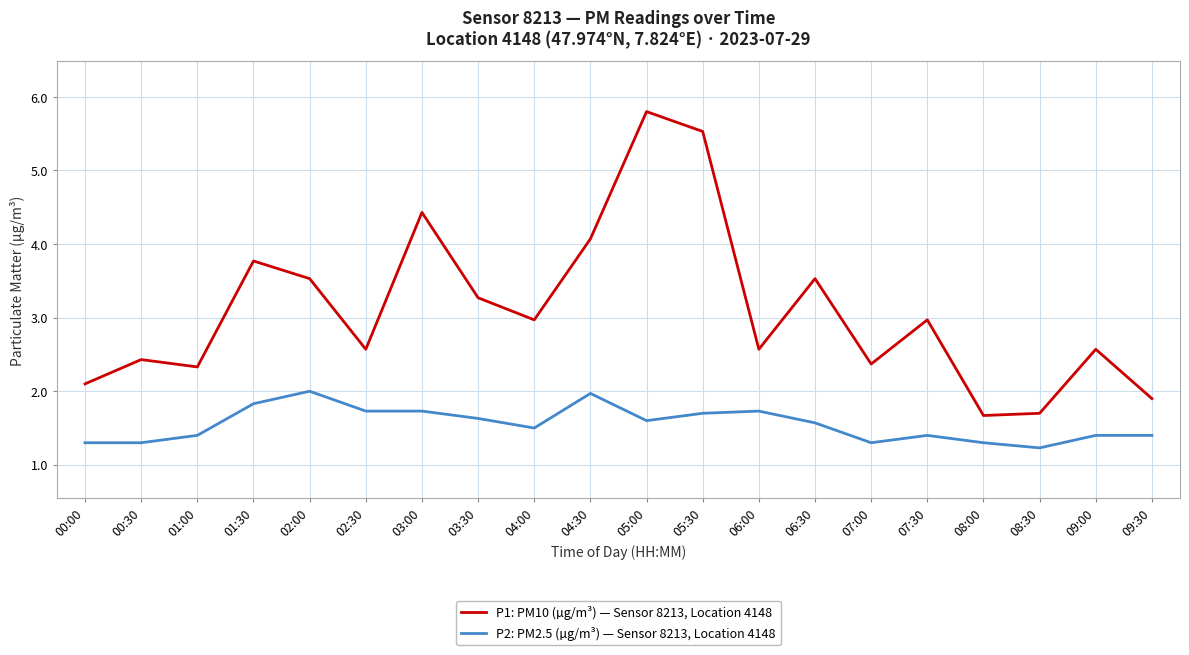

What is the difference between the maximum and second lowest values in the P2: PM2.5 (µg/m³) — Sensor 8213, Location 4148 series?

0.7